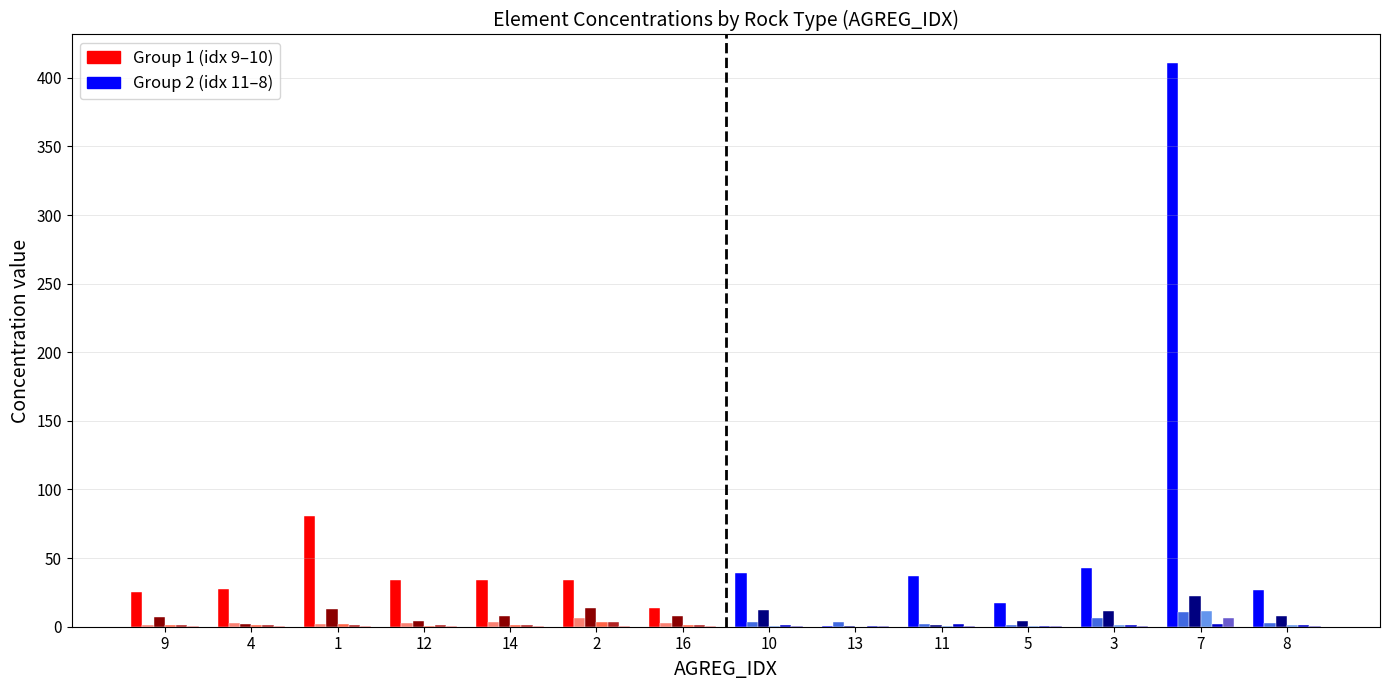

Reading left to right, what are all the values shown in this chart?

AL: 25.0	27.8	80.8	34.0	34.0	34.0	13.5	39.0	0.3	37.2	17.2	43.0	411.0	26.5
Ni: 1.1	2.4	2.3	3.0	3.3	6.5	2.8	3.6	3.3	2.0	1.4	6.0	10.8	2.6
Zn: 6.9	2.2	13.2	4.0	8.0	13.7	8.0	12.0	0.6	1.3	3.9	11.2	22.1	8.0
Cu: 0.9	1.4	1.8	0.7	1.3	3.1	1.3	0.3	0.1	0.3	0.3	1.2	11.1	1.3
As: 1.2	1.3	0.9	1.3	1.1	3.4	1.6	1.5	0.8	1.9	0.4	0.9	2.3	1.6
PB: 0.4	0.8	0.3	0.2	0.4	0.3	0.4	0.6	0.4	0.4	0.4	0.4	6.2	0.2